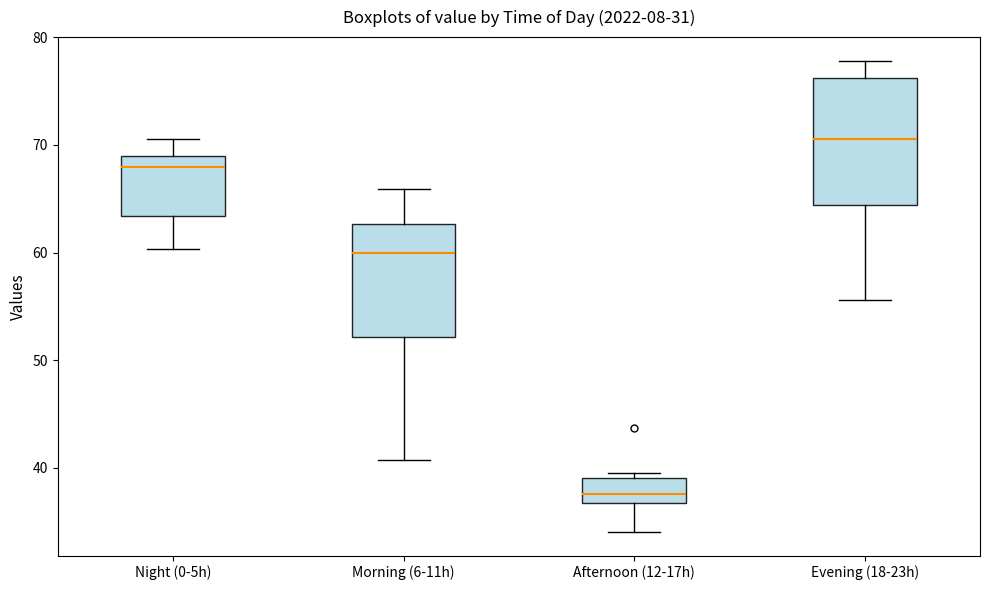

Reading left to right, read every box against the y-axis: the position of its median line, the range the box covers, and the ends of its whiskers. The values are not printed on the chart, so give them approximately, as read against the axis.

Night (0-5h): median 68, box 63 to 69, whiskers 60 to 71
Morning (6-11h): median 60, box 52 to 63, whiskers 41 to 66
Afternoon (12-17h): median 38, box 37 to 39, whiskers 34 to 39 (just above the box's upper edge)
Evening (18-23h): median 71, box 64 to 76, whiskers 56 to 78